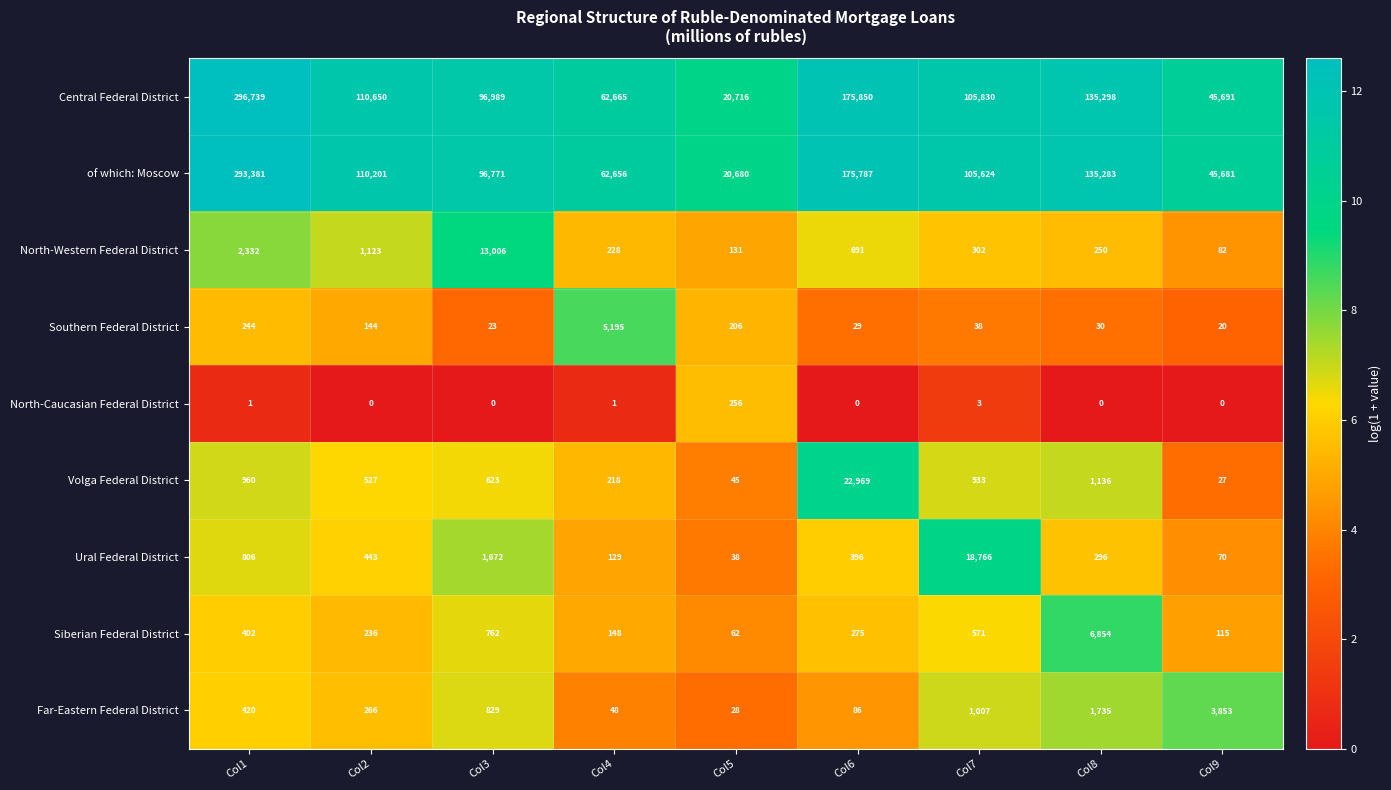

Rank the categories by Siberian Federal District value from lowest to highest.

Col5, Col9, Col4, Col2, Col6, Col1, Col7, Col3, Col8